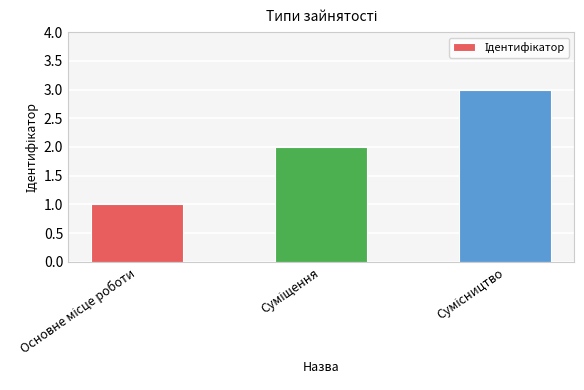

What is the maximum value shown in the chart?

3